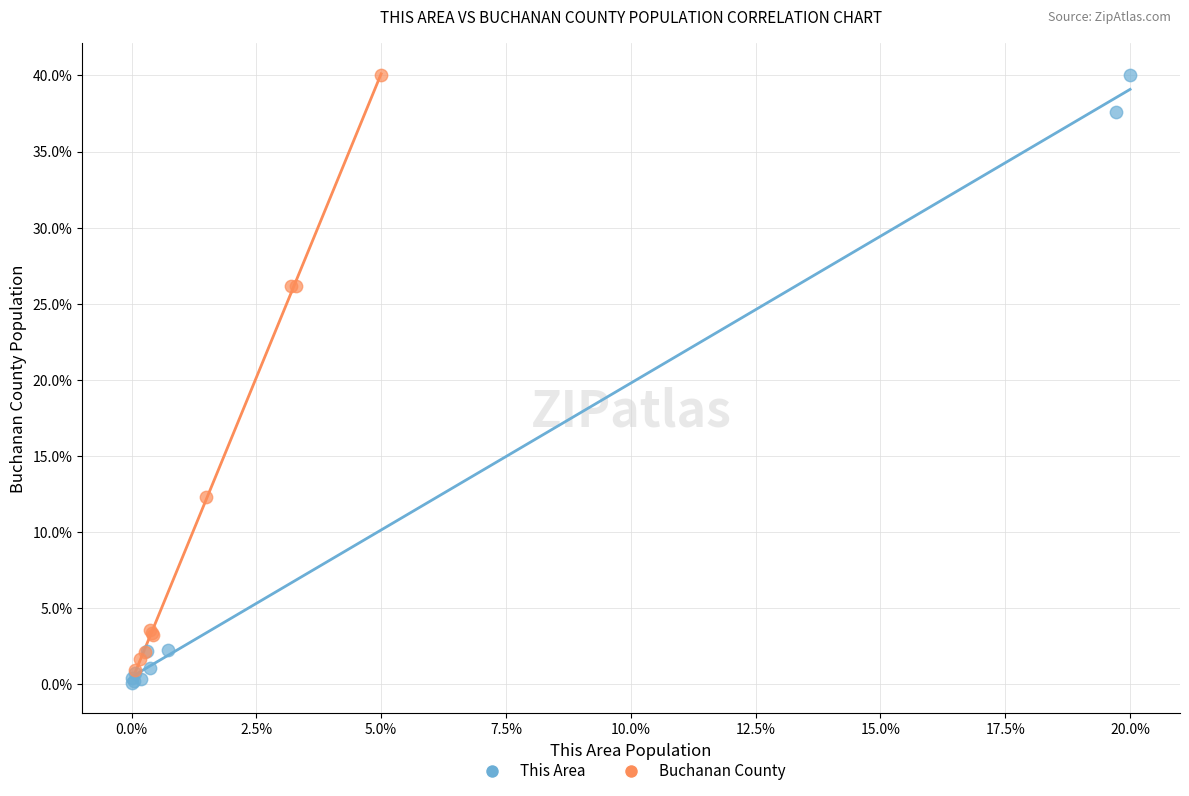

Which series has the widest spread of Y values?

This Area